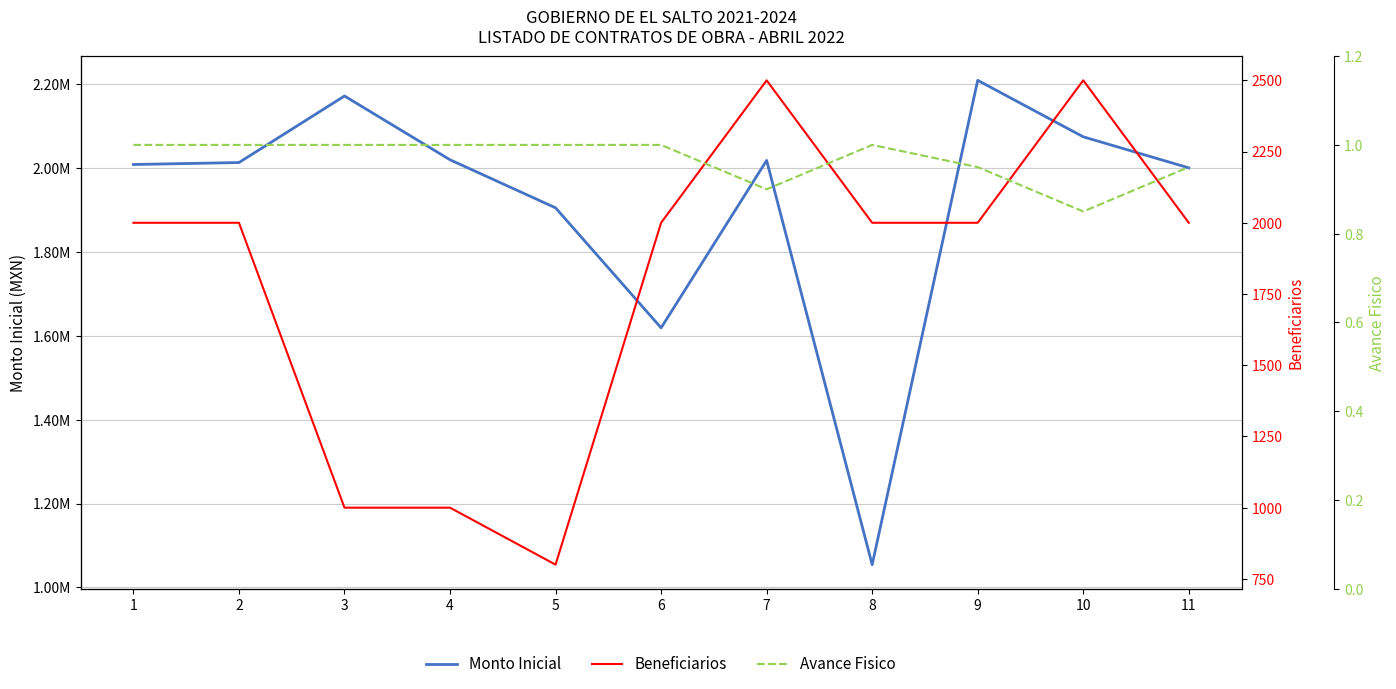

Where is Beneficiarios nearest to the value 1650?

1